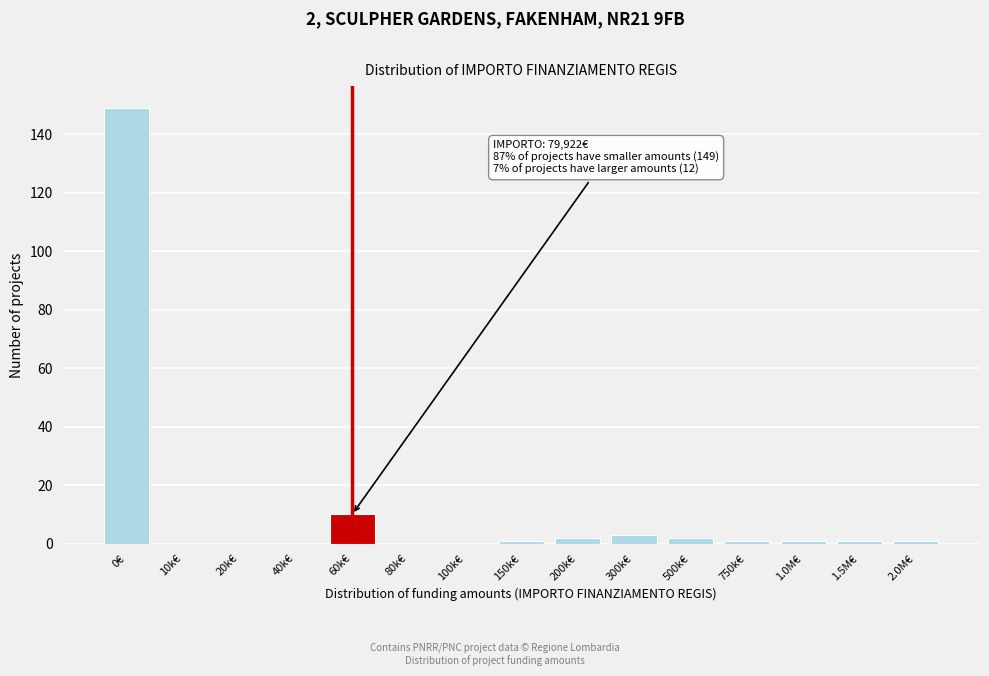

Reading left to right, what are all the values shown in this chart?

0€=149	10k€=0	20k€=0	40k€=0	60k€=10	80k€=0	100k€=0	150k€=1	200k€=2	300k€=3	500k€=2	750k€=1	1.0M€=1	1.5M€=1	2.0M€=1